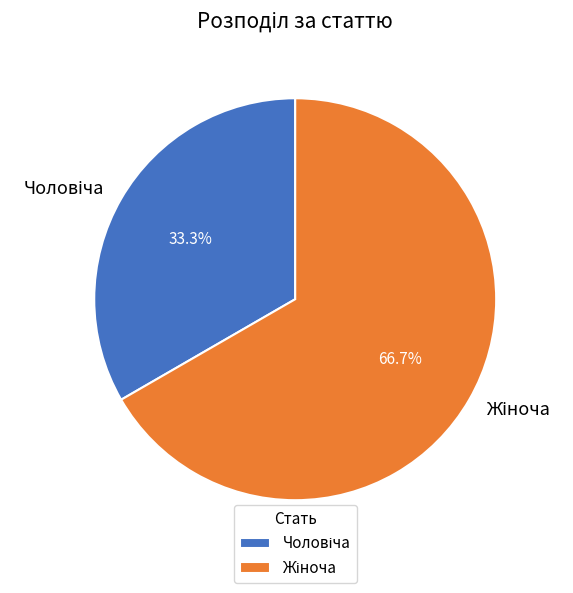

Does any single category account for the majority?

Yes